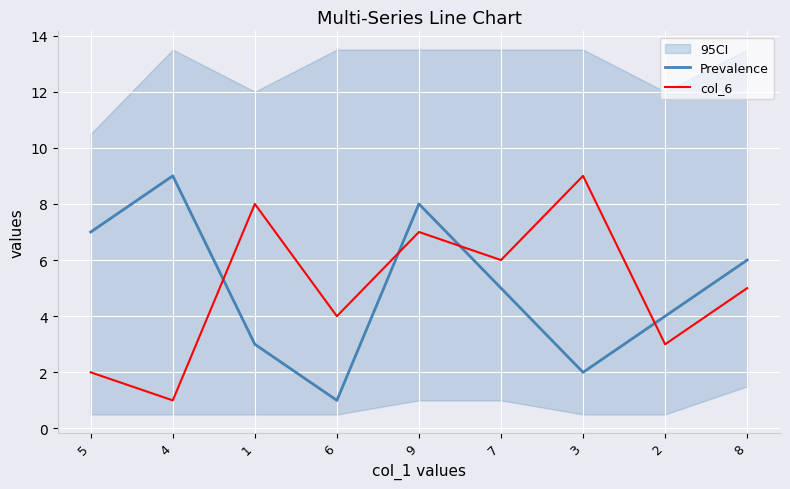

How many lines are shown in the chart?

2